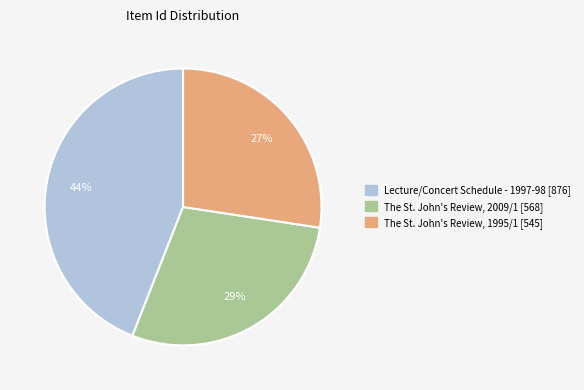

Does The St. John's Review, 1995/1 [545] account for over 50% of the chart?

No